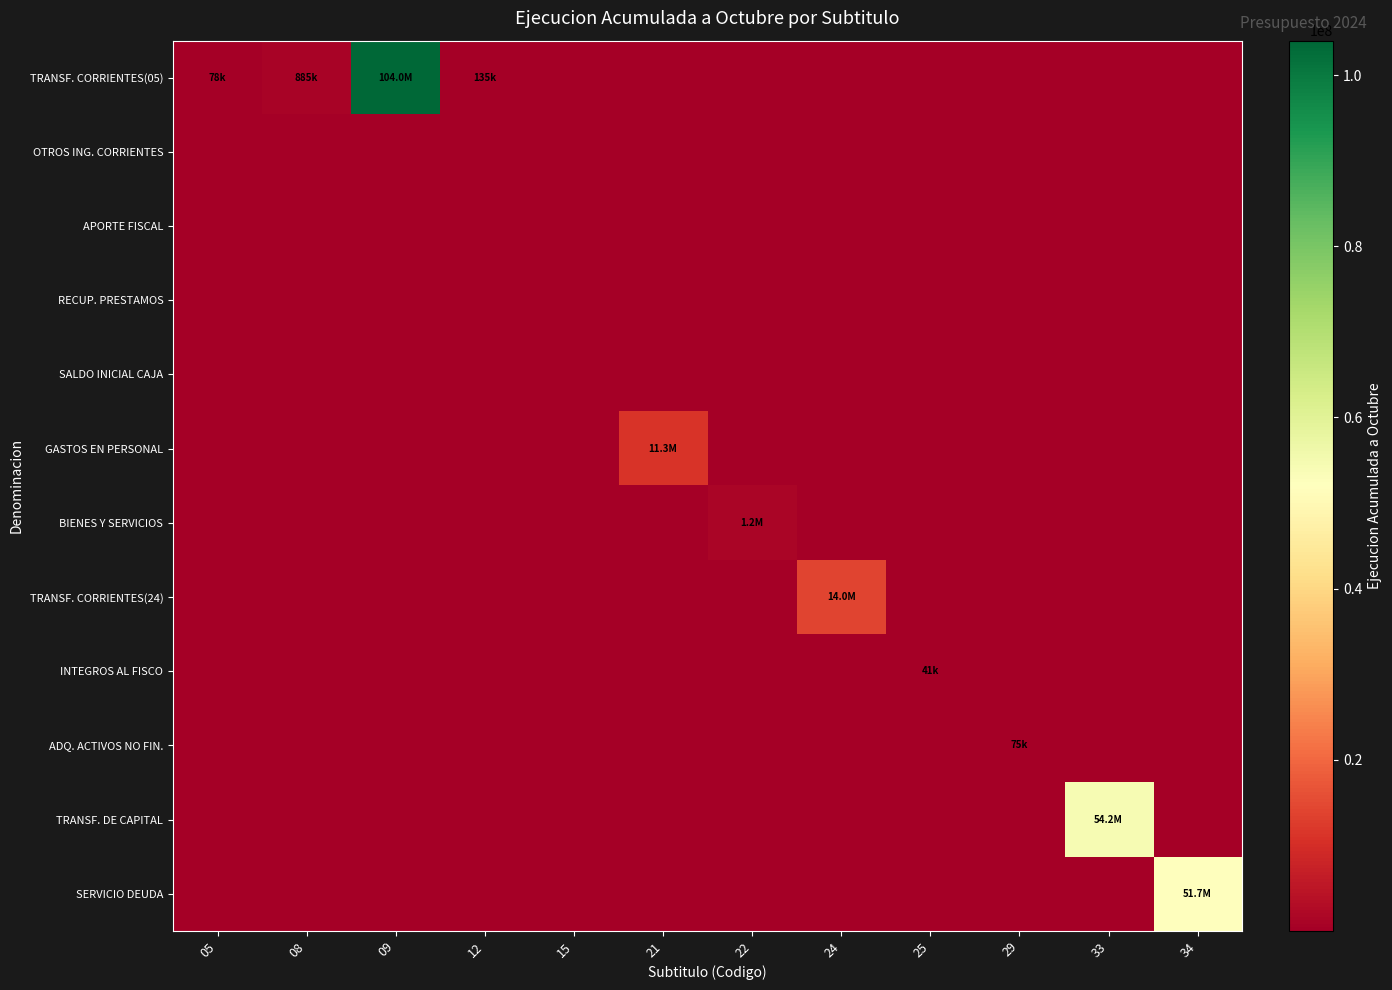

Rank the series at 15 from lowest to highest value.

TRANSF. CORRIENTES(05), OTROS ING. CORRIENTES, APORTE FISCAL, RECUP. PRESTAMOS, SALDO INICIAL CAJA, GASTOS EN PERSONAL, BIENES Y SERVICIOS, TRANSF. CORRIENTES(24), INTEGROS AL FISCO, ADQ. ACTIVOS NO FIN., TRANSF. DE CAPITAL, SERVICIO DEUDA